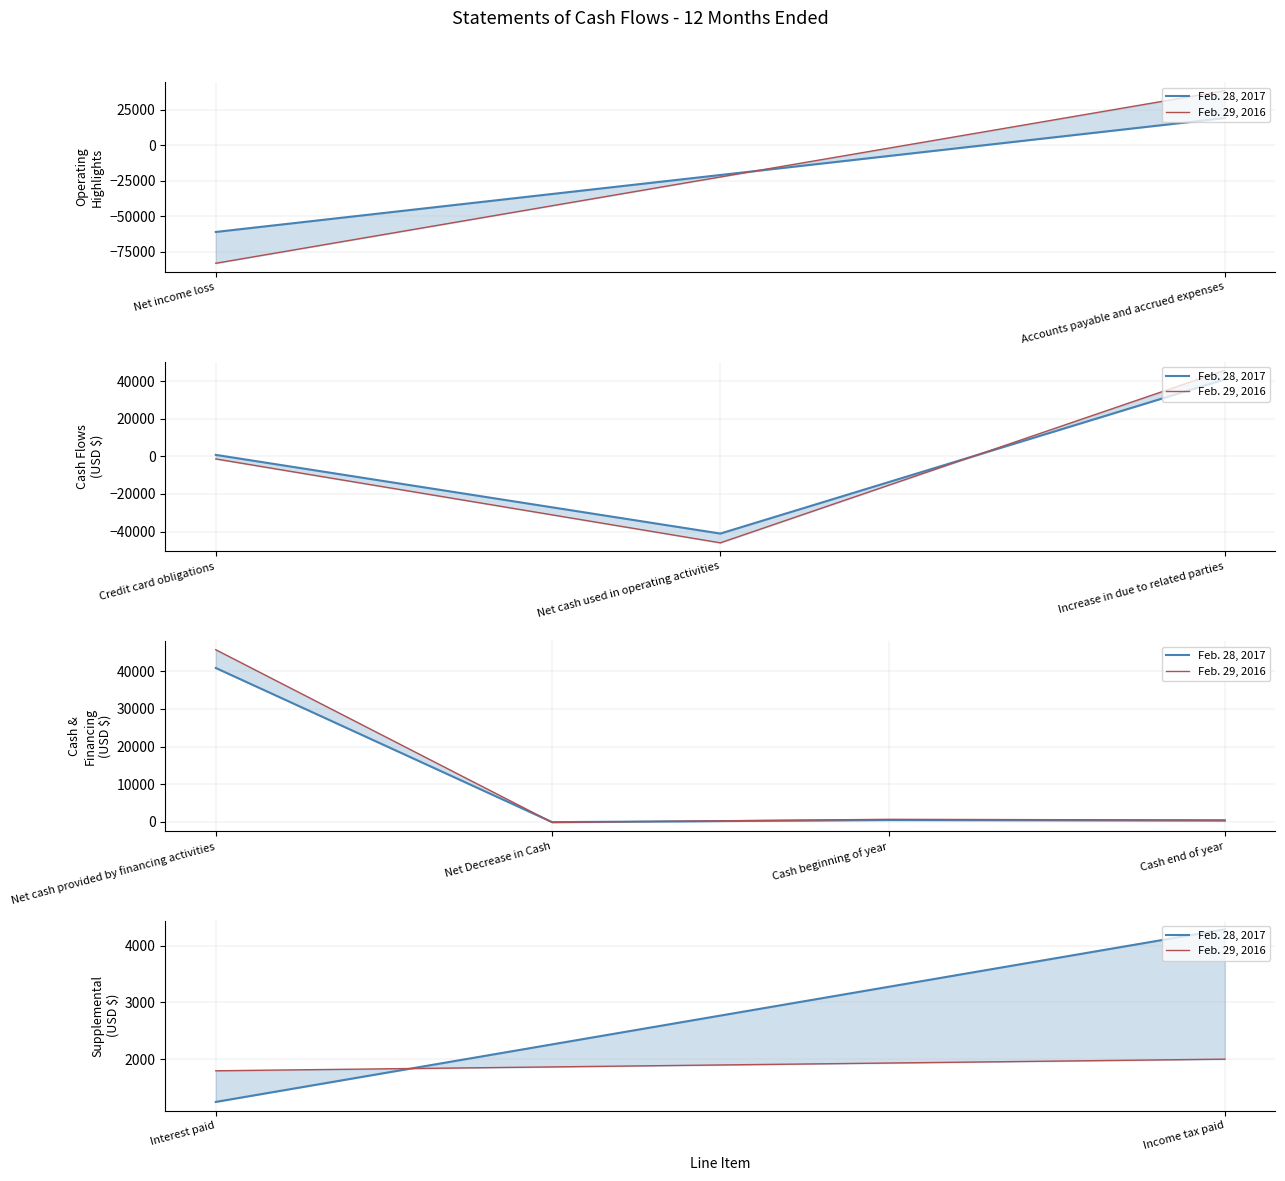

What is the label of the 2nd point from the left?

Income tax paid